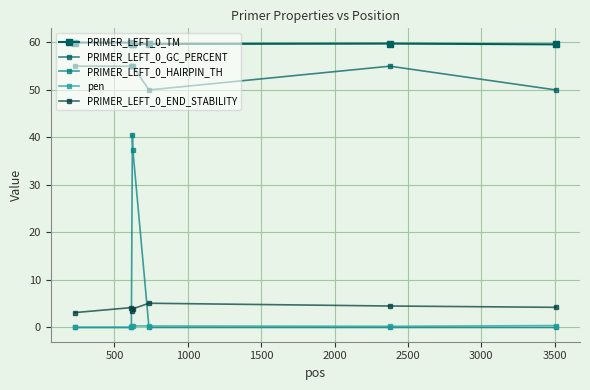

True or false: PRIMER_LEFT_0_END_STABILITY and pen cross at least once.

False